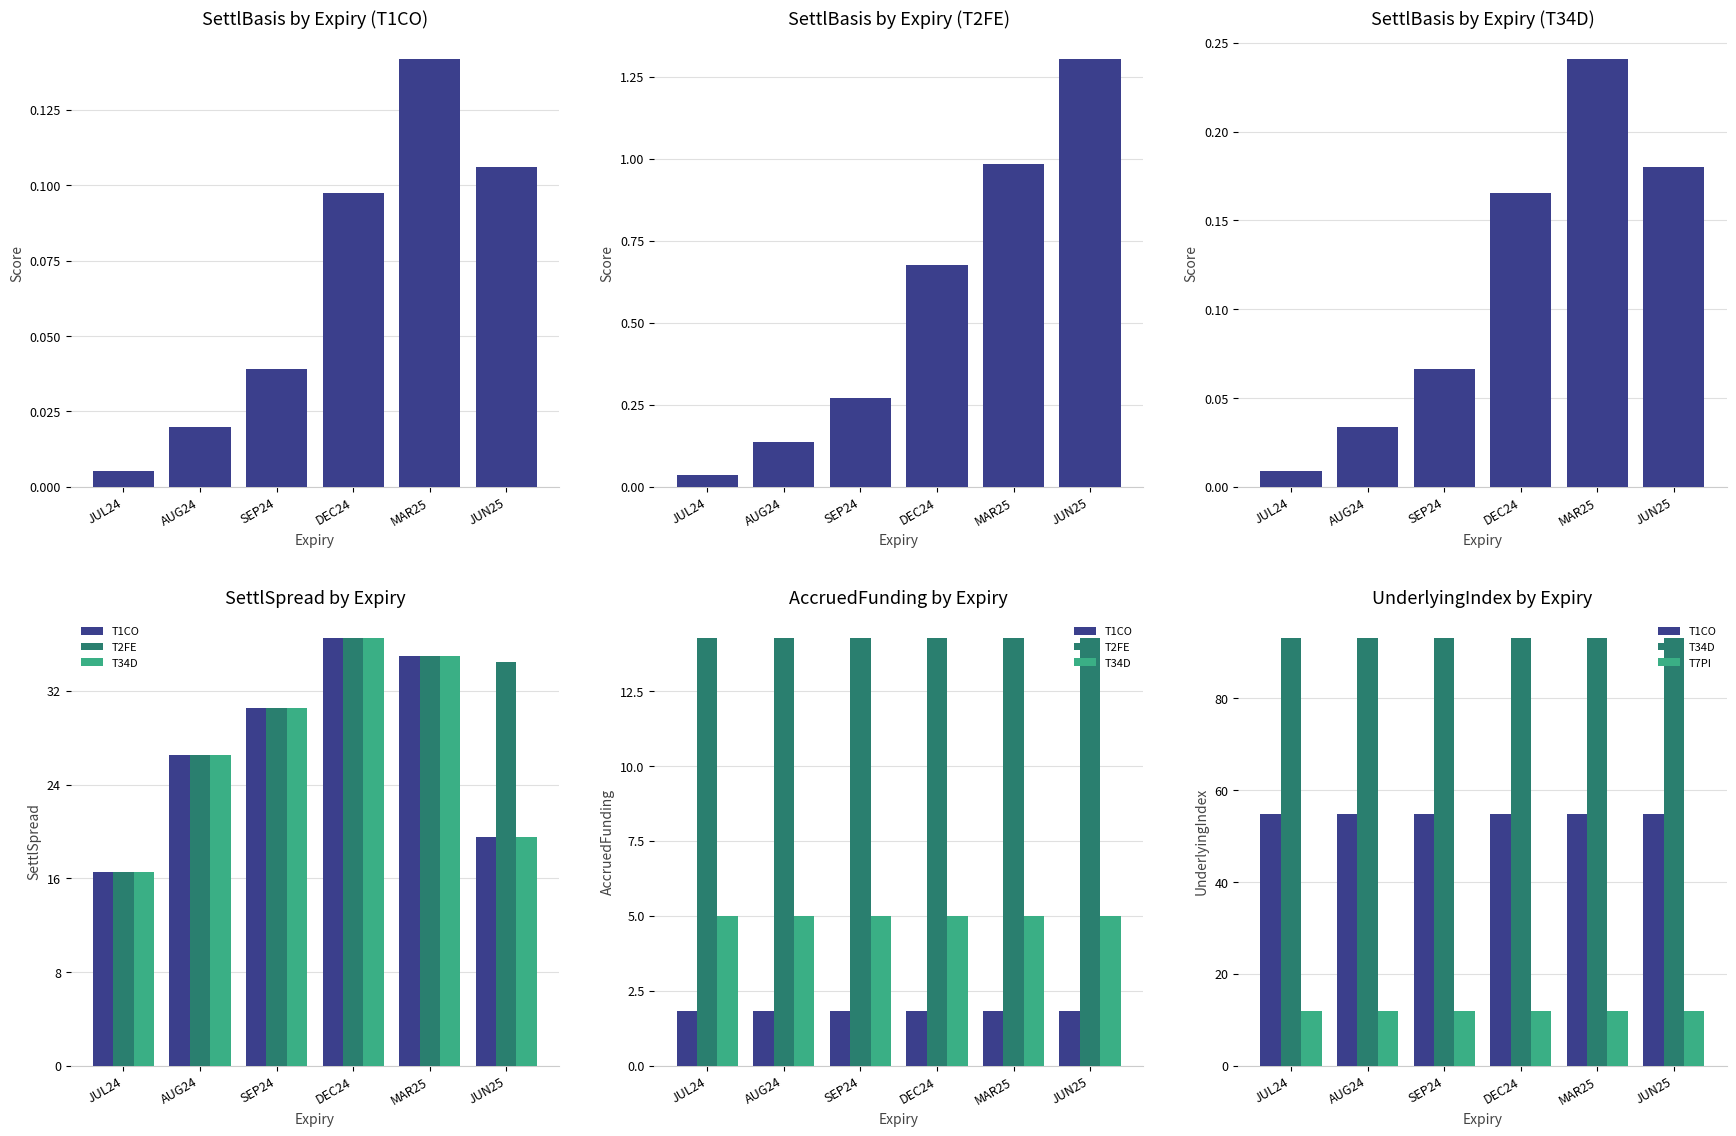

What is the maximum value shown in the chart?

93.1